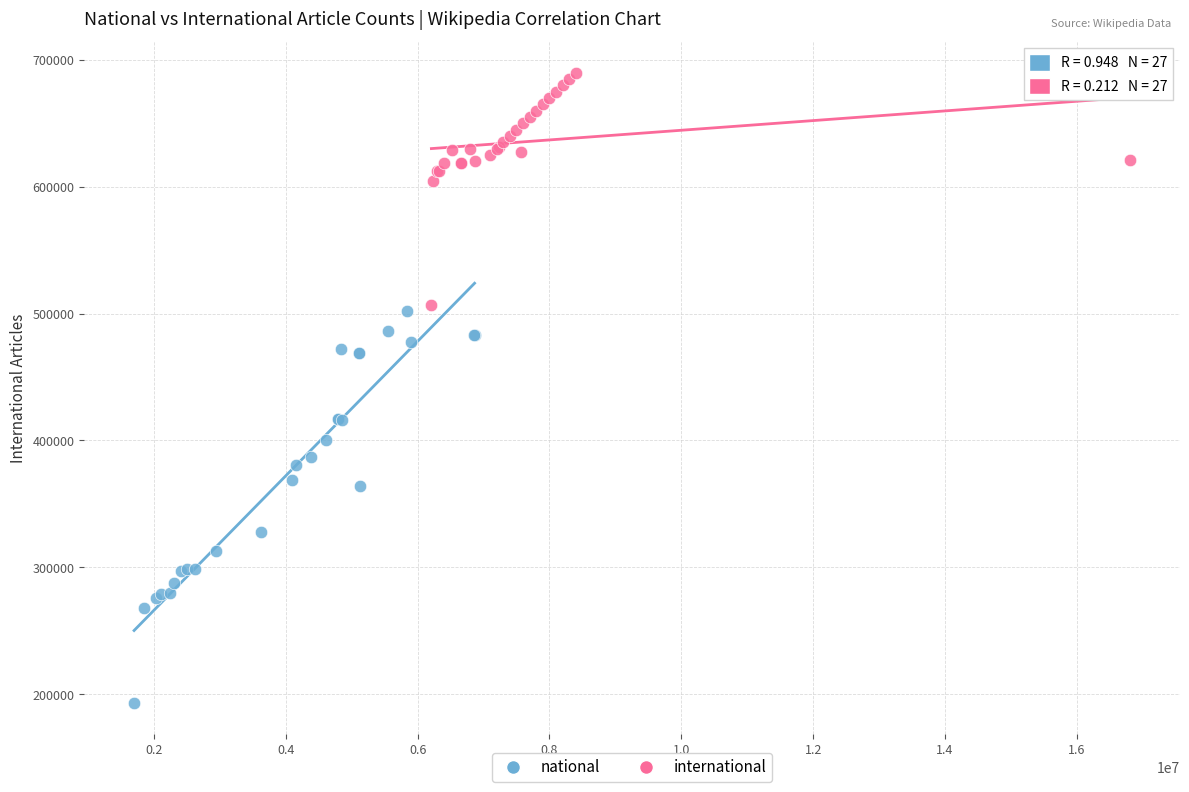

Which series contains the highest Y value?

international